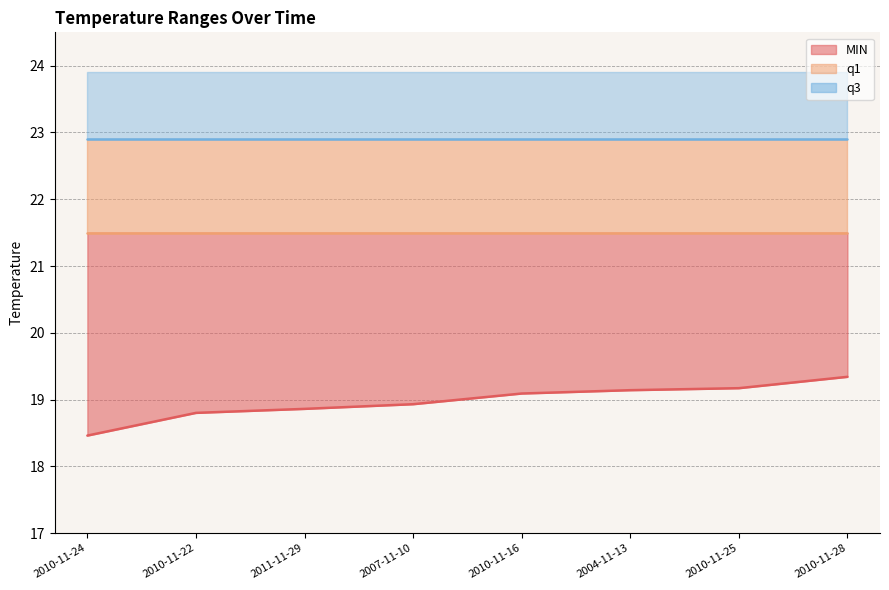

Rank the series by their maximum value, from lowest to highest.

MIN, q1, q3